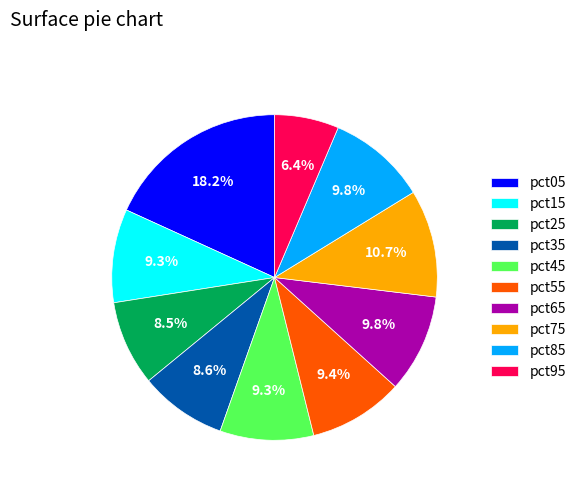

Is the sum of pct65 and pct75 greater than half?

No